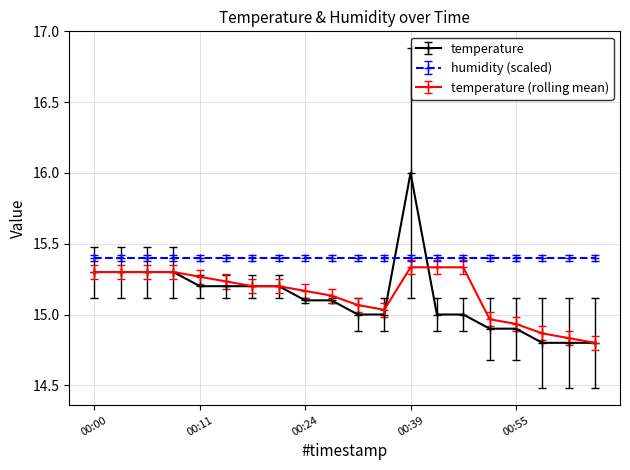

What is the greatest value displayed?

16.0